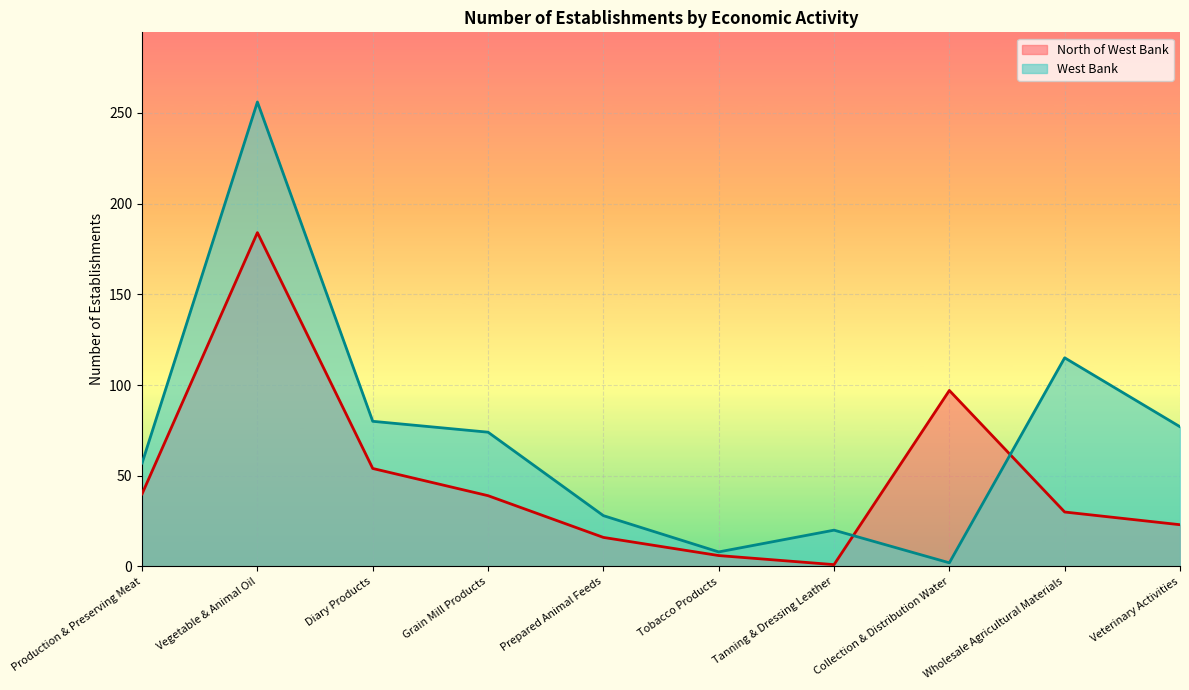

At how many categories does at least one series exceed 9?

9